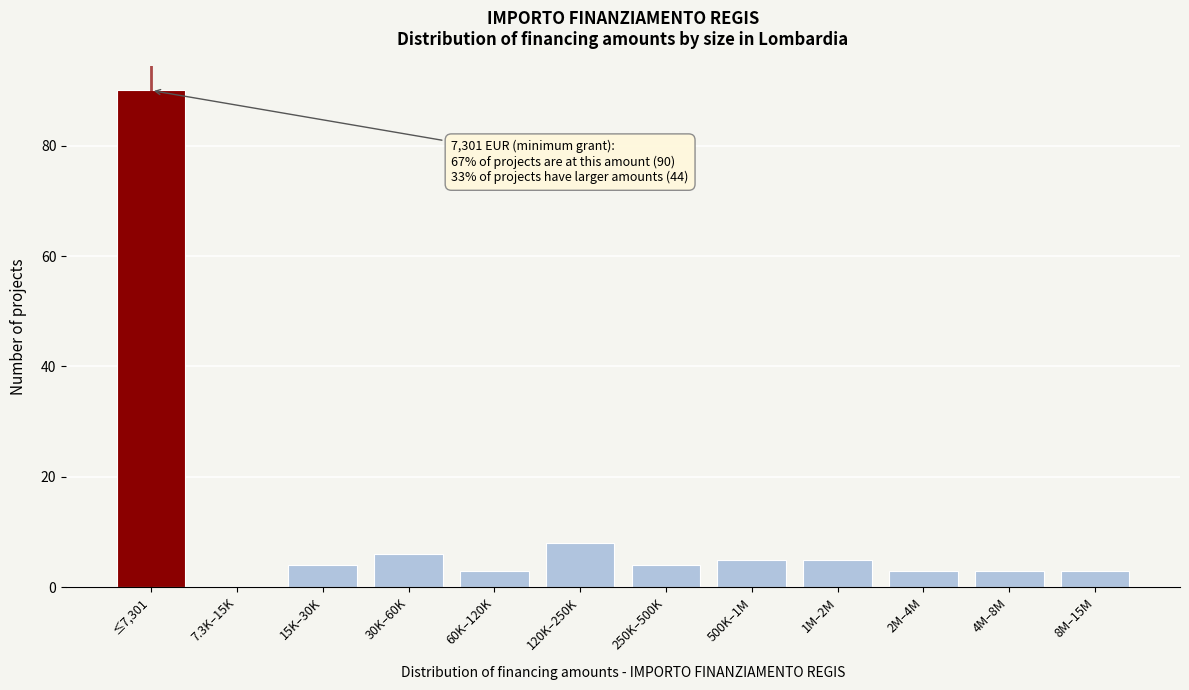

Reading right to left, what are all the values shown in this chart?

8M–15M=3	4M–8M=3	2M–4M=3	1M–2M=5	500K–1M=5	250K–500K=4	120K–250K=8	60K–120K=3	30K–60K=6	15K–30K=4	7.3K–15K=0	≤7,301=90